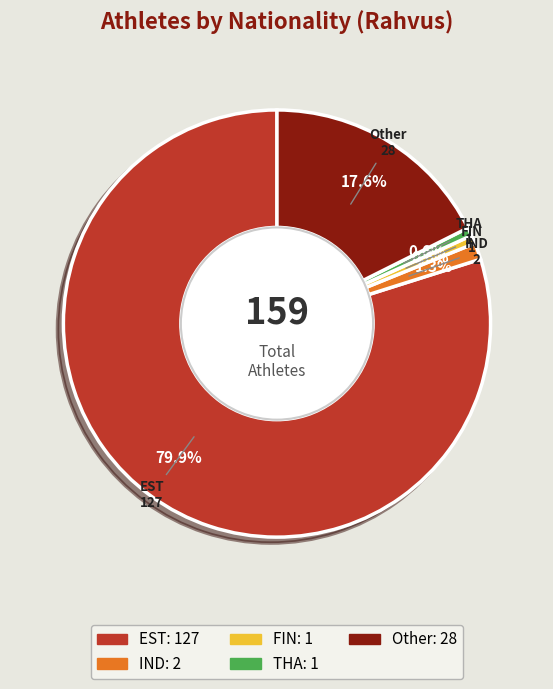

To the nearest percent, what is the combined percentage of EST and IND?

81%